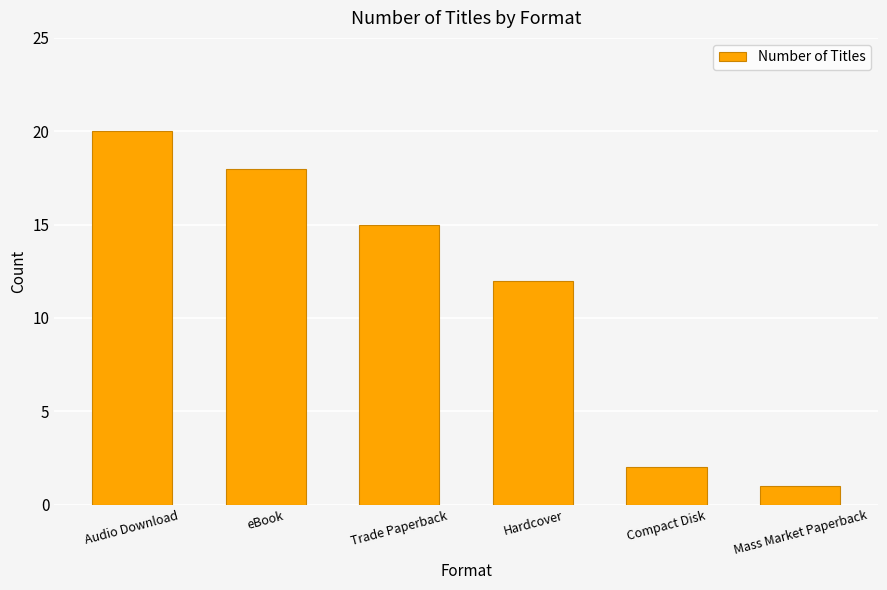

Which has a higher value, Hardcover or Compact Disk?

Hardcover